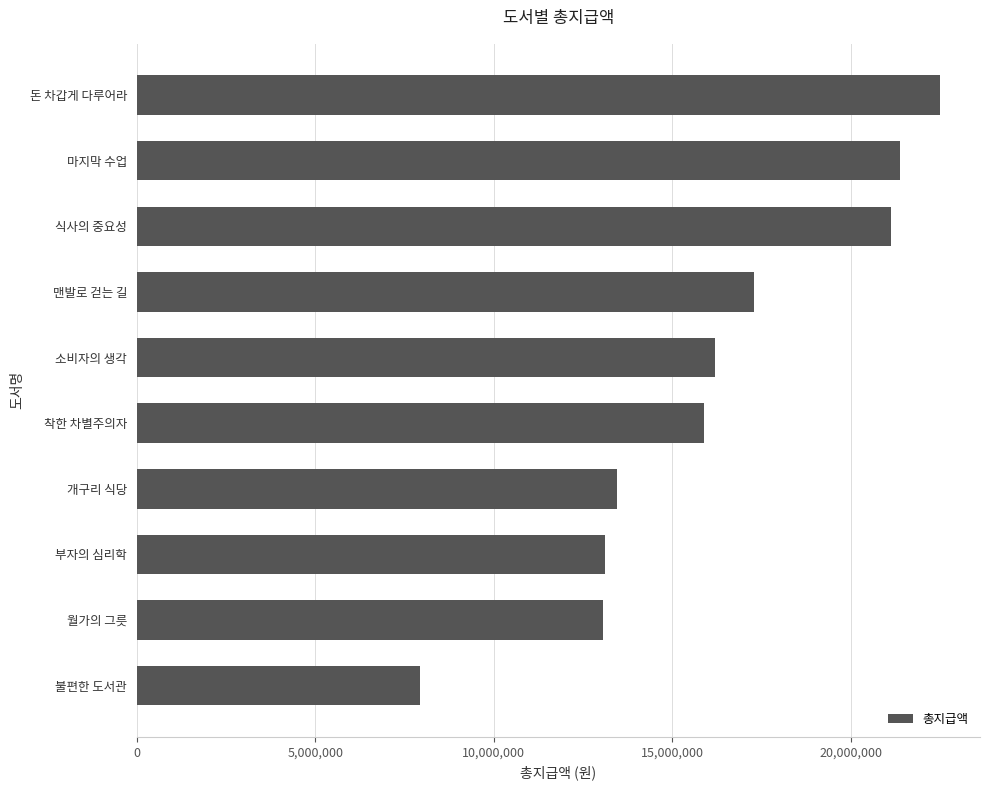

What is the average value?

16193600